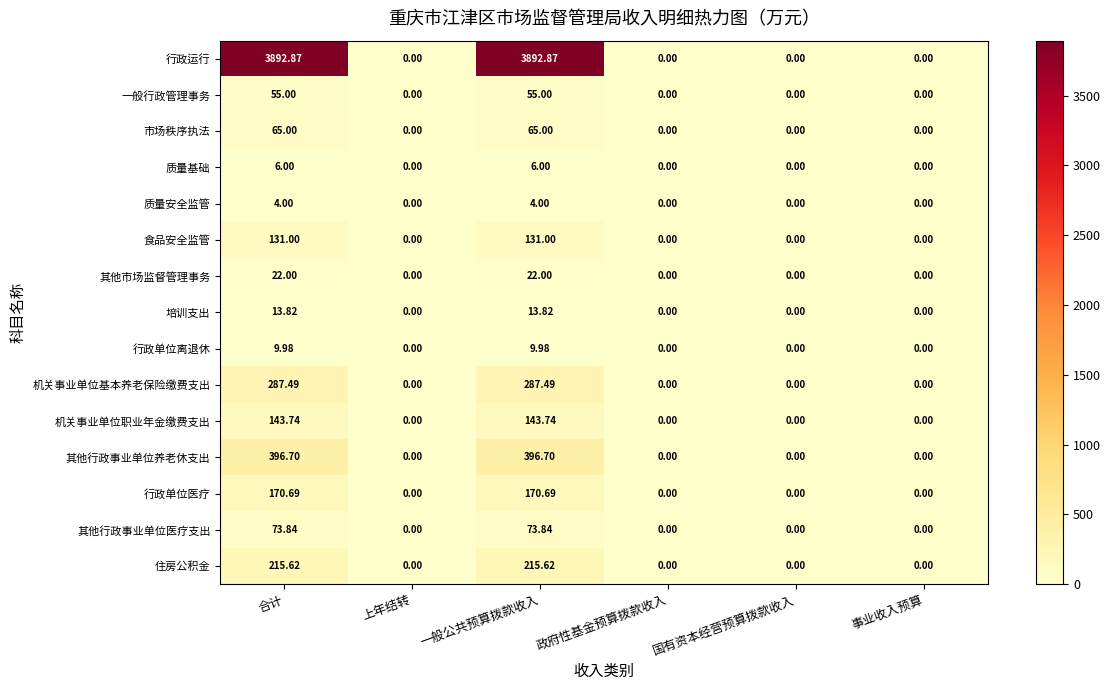

Which series has the largest total across all categories?

行政运行